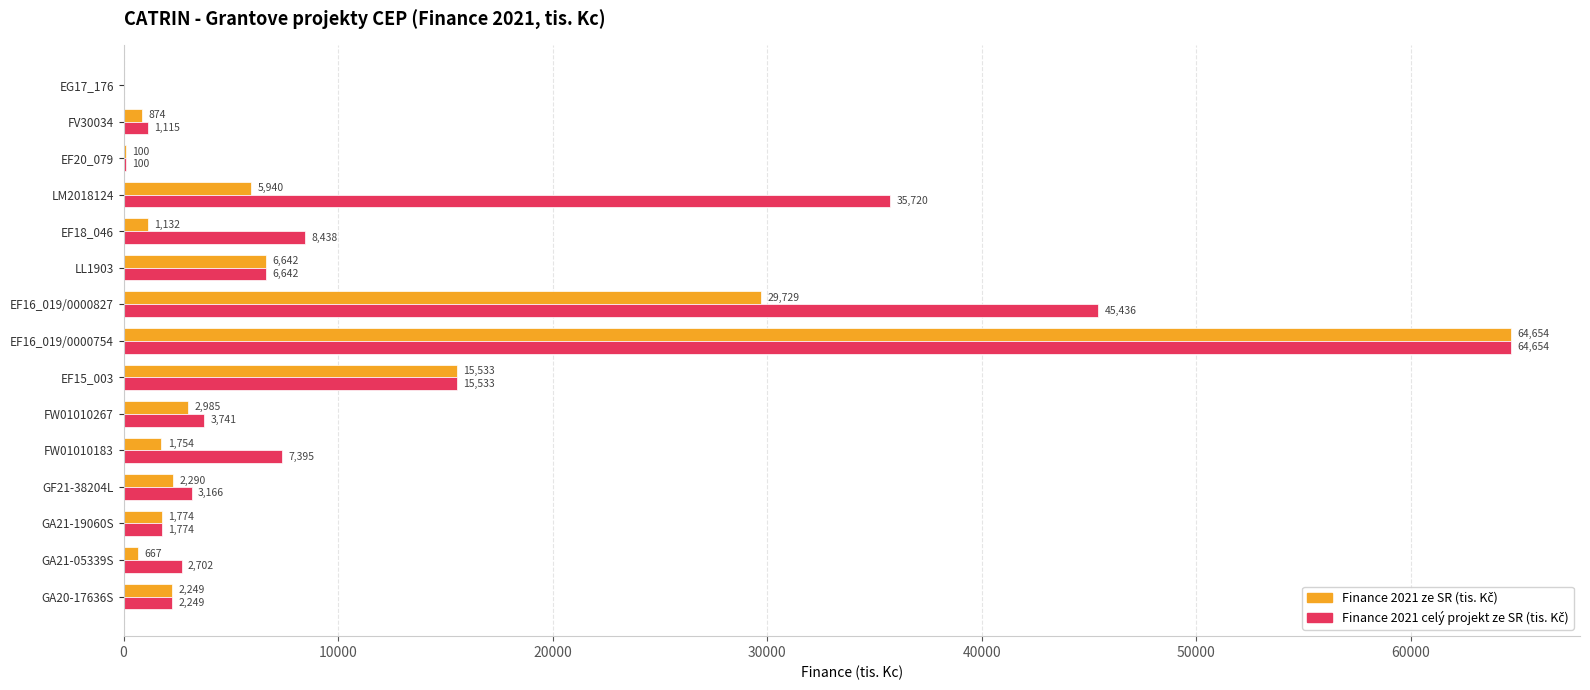

What is the total value across all series at GA20-17636S?

4498